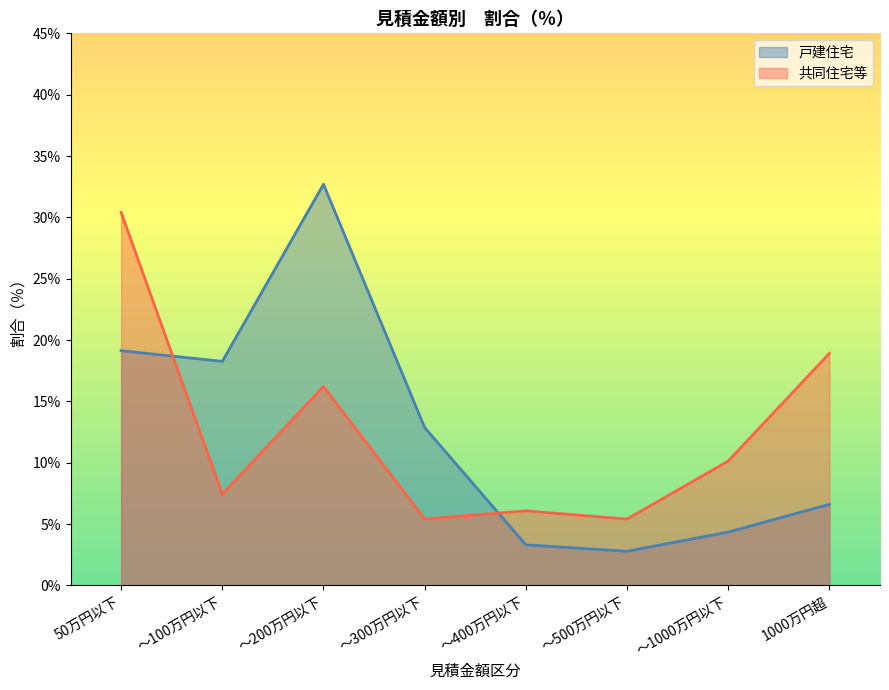

How many interior local valleys does the 共同住宅等 series have?

3